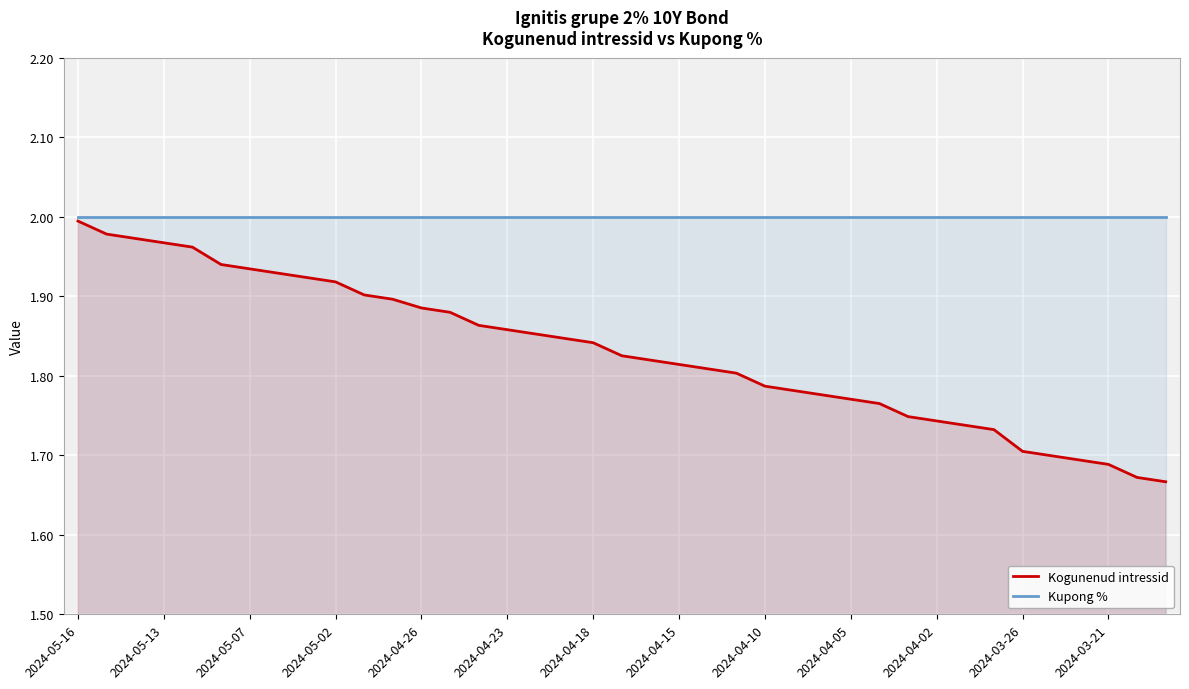

Which series has the widest spread of values?

Kogunenud intressid